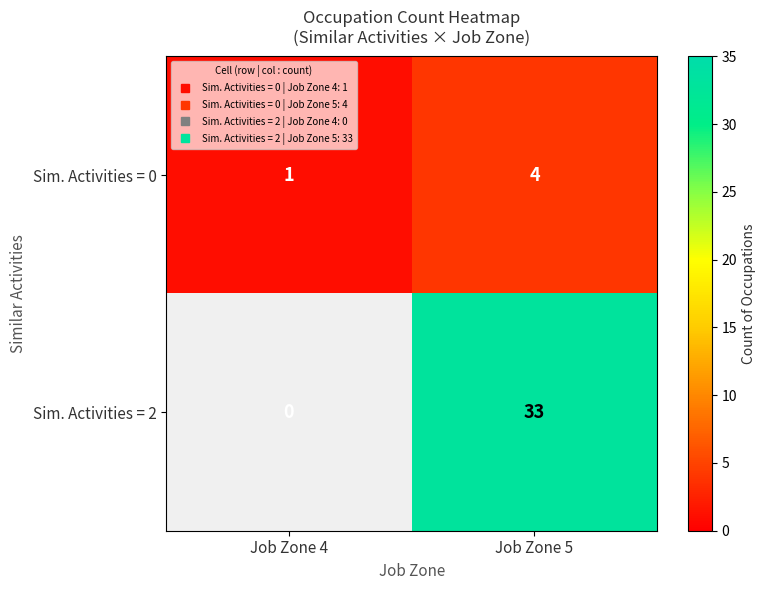

The value of Sim. Activities = 0 at Job Zone 4 is 1.0. True or false?

True